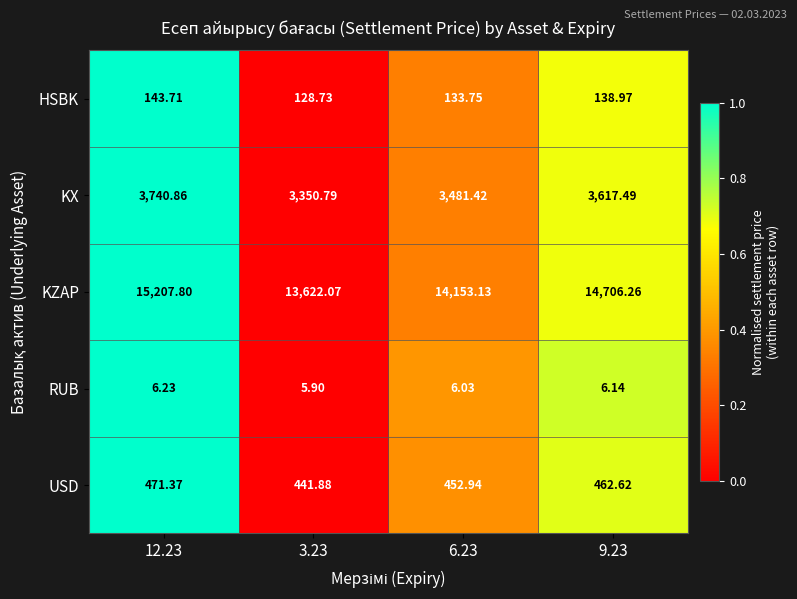

How many values in the RUB series exceed 6?

3